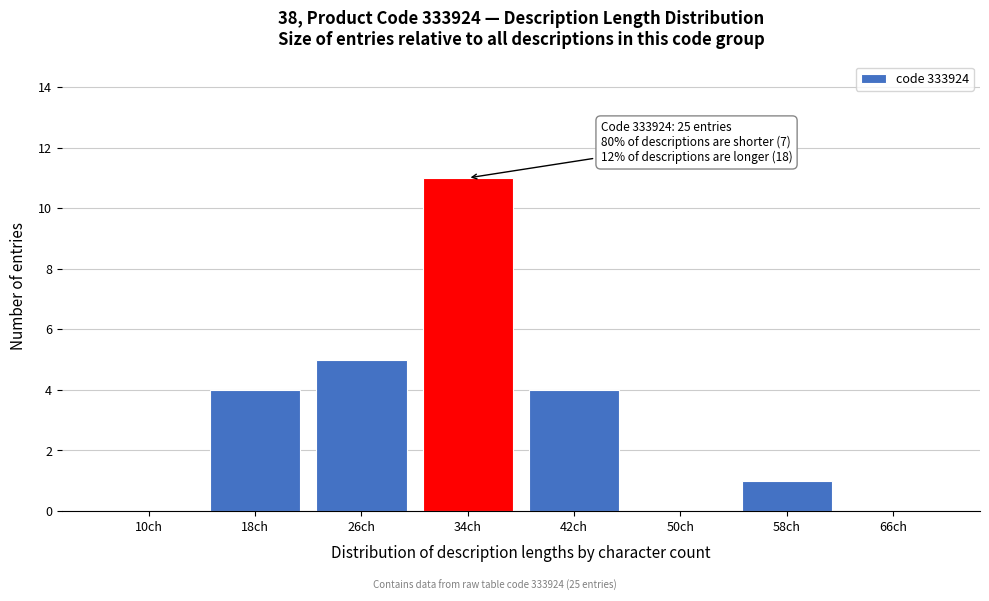

Reading left to right, extract all data points from this chart.

10ch=0	18ch=4	26ch=5	34ch=11	42ch=4	50ch=0	58ch=1	66ch=0